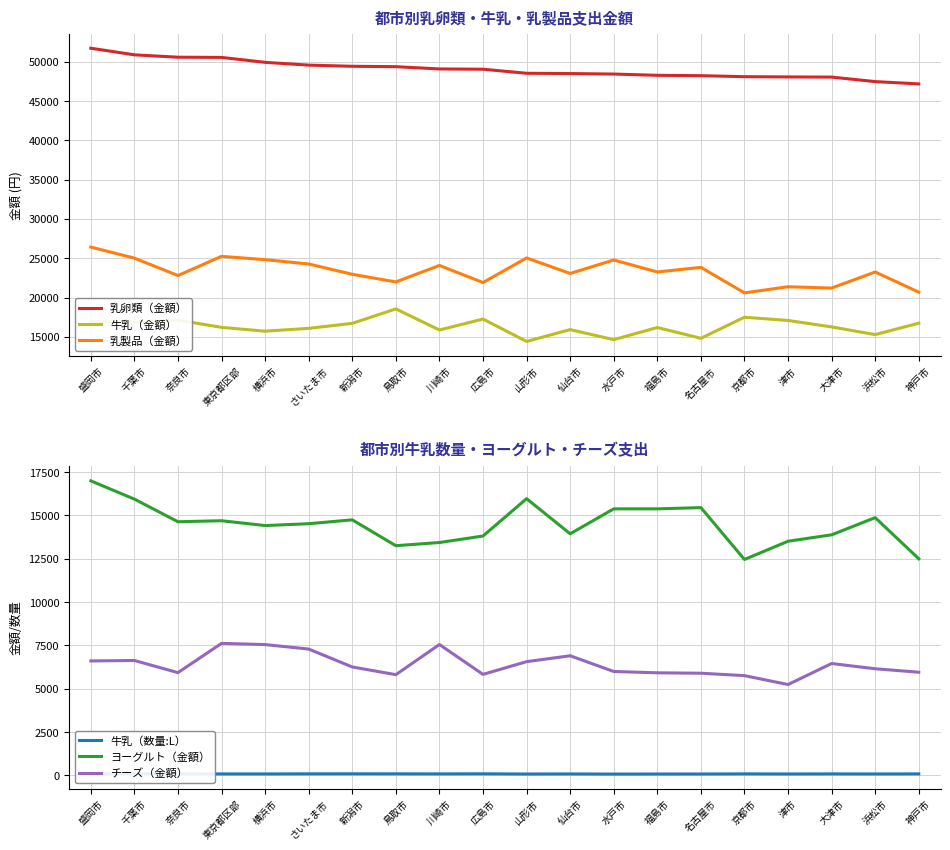

Which category has the lowest value in the 牛乳（数量:L） series?

水戸市